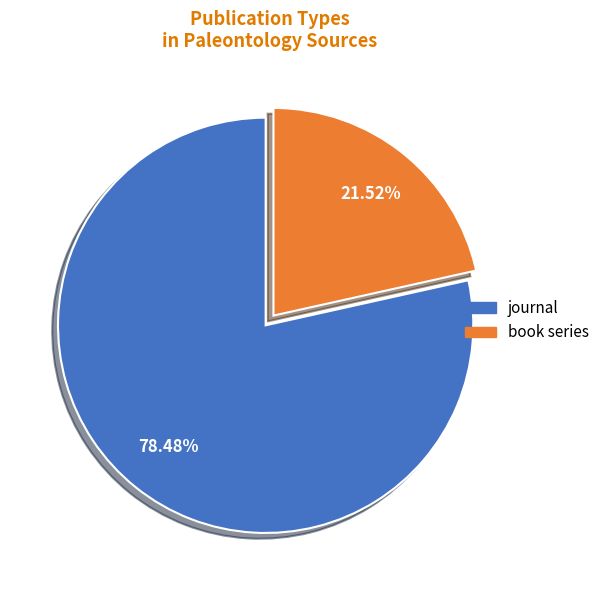

Which slice represents more than half of the pie?

journal